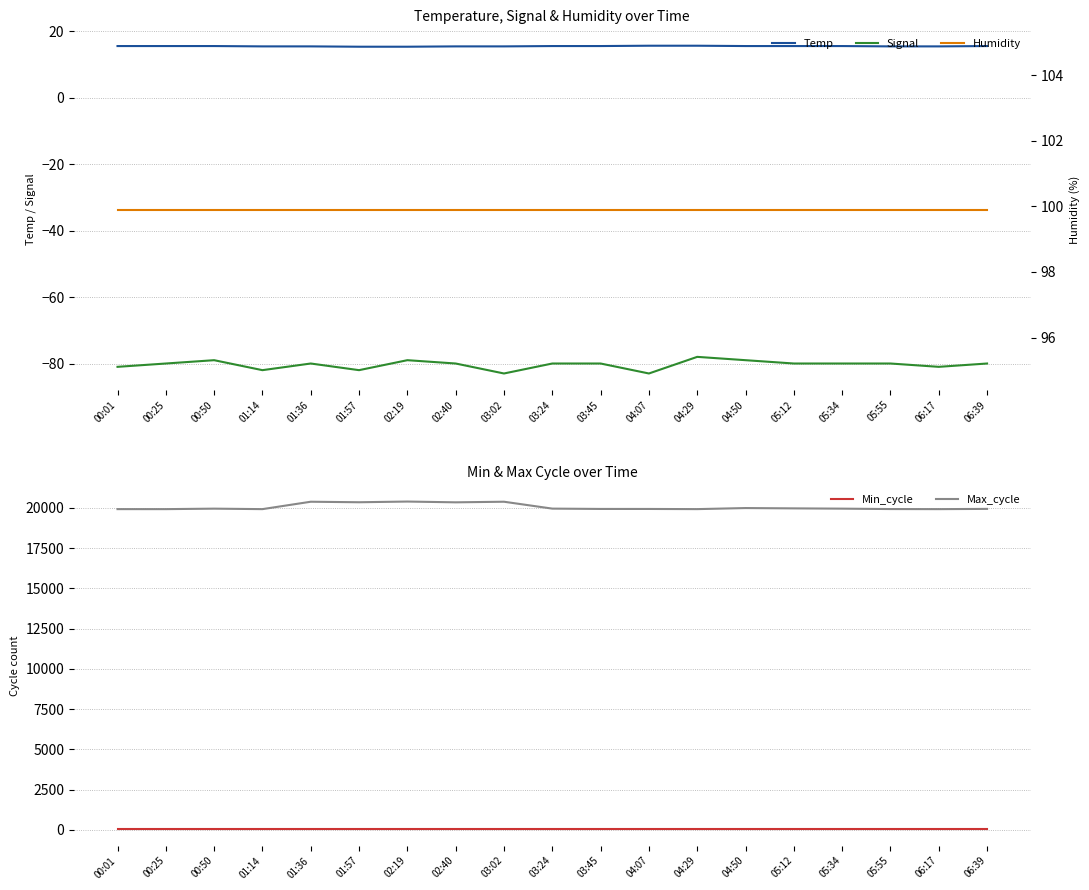

Which has a higher value, 03:02 or 03:24?

03:24